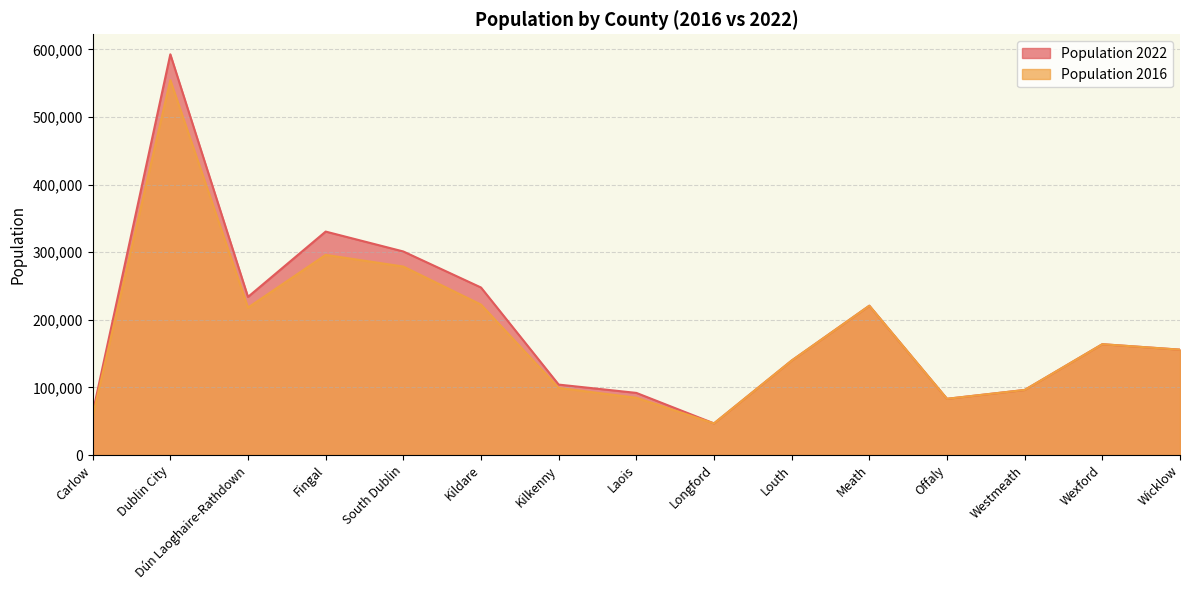

What is the average value?

191357